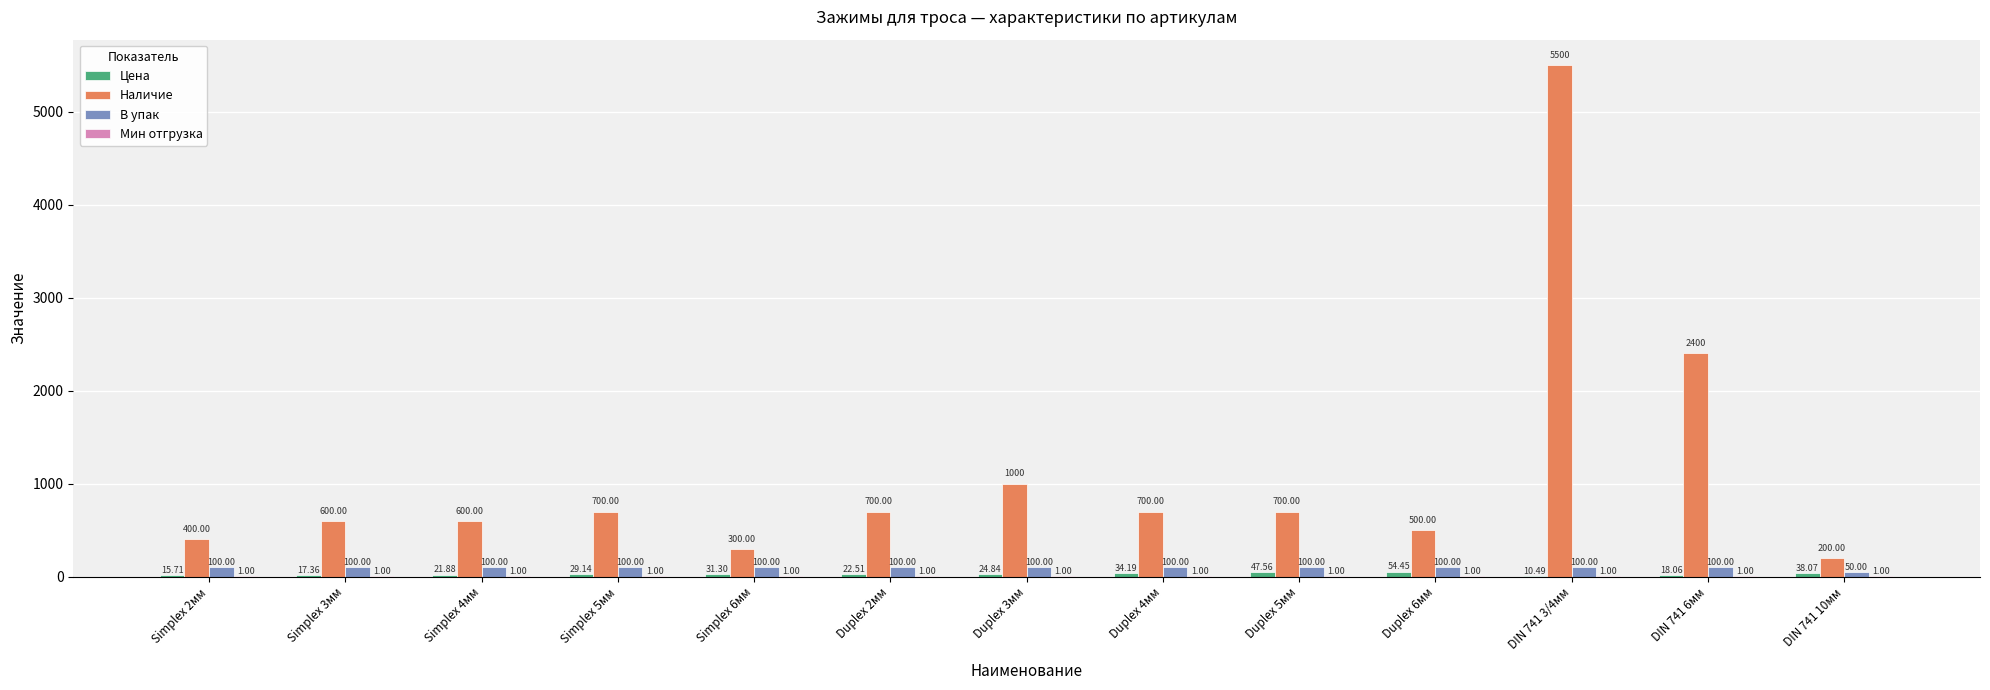

Which series has the widest spread of values?

Наличие